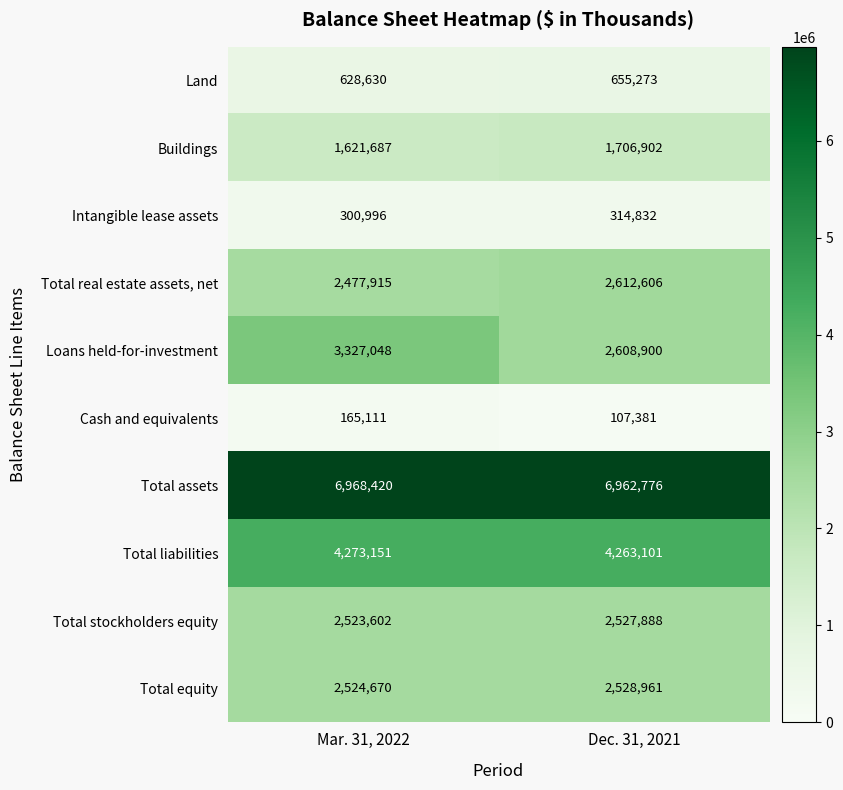

Reading right to left, list all the values displayed in this chart.

Land: Dec. 31, 2021=655273	Mar. 31, 2022=628630
Buildings: Dec. 31, 2021=1706902	Mar. 31, 2022=1621687
Intangible lease assets: Dec. 31, 2021=314832	Mar. 31, 2022=300996
Total real estate assets, net: Dec. 31, 2021=2612606	Mar. 31, 2022=2477915
Loans held-for-investment: Dec. 31, 2021=2608900	Mar. 31, 2022=3327048
Cash and equivalents: Dec. 31, 2021=107381	Mar. 31, 2022=165111
Total assets: Dec. 31, 2021=6962776	Mar. 31, 2022=6968420
Total liabilities: Dec. 31, 2021=4263101	Mar. 31, 2022=4273151
Total stockholders equity: Dec. 31, 2021=2527888	Mar. 31, 2022=2523602
Total equity: Dec. 31, 2021=2528961	Mar. 31, 2022=2524670